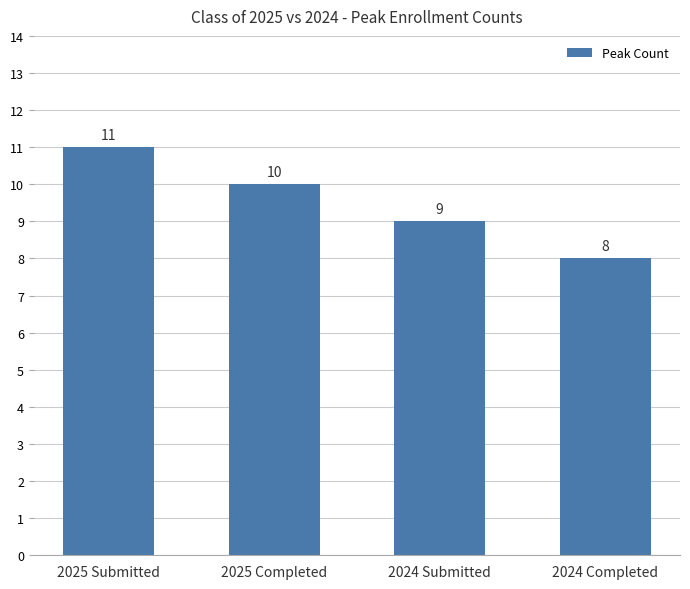

How many values are between 9 and 11?

3